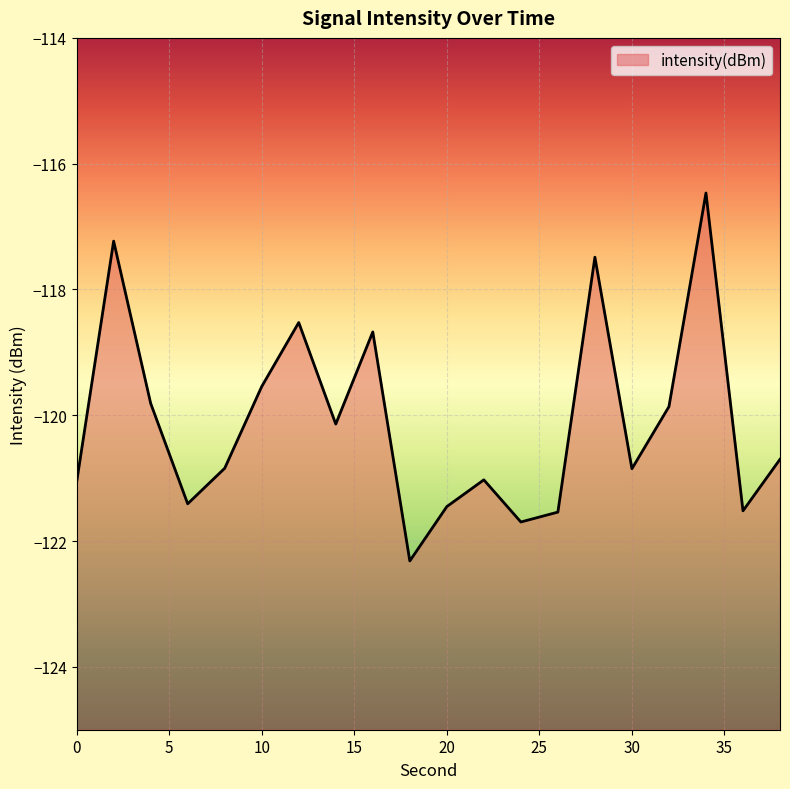

Which category has the highest value across all series?

34